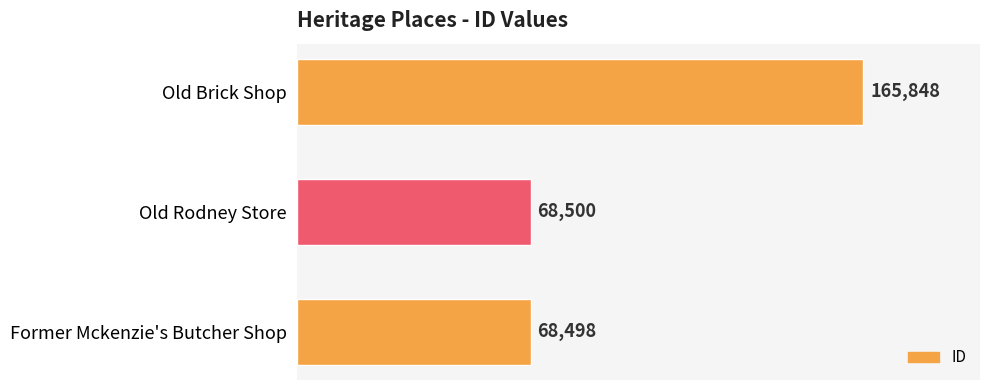

List the labels in order of value, largest first.

Old Brick Shop, Old Rodney Store, Former Mckenzie's Butcher Shop